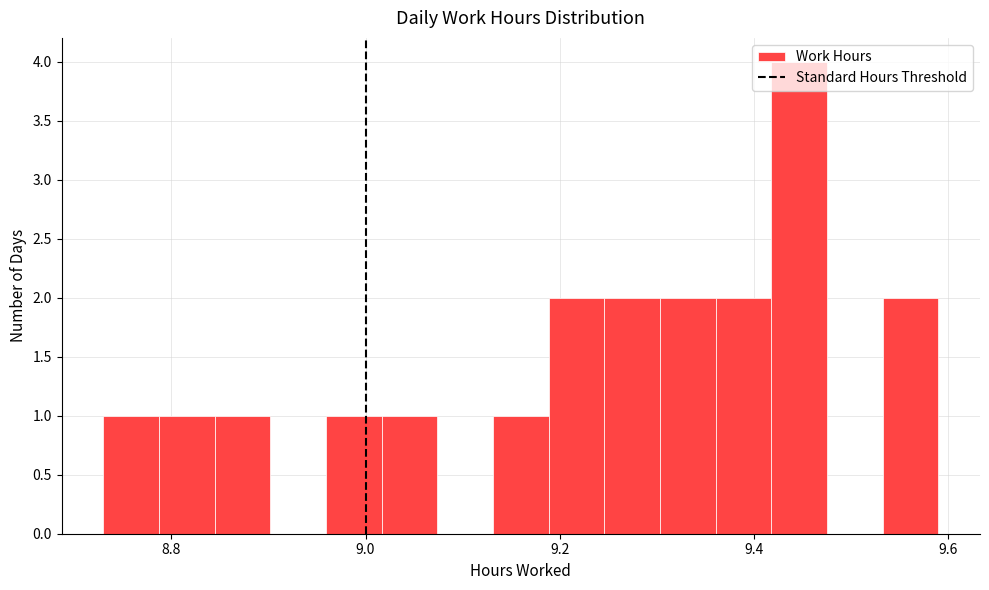

Read against the x-axis, roughly where is the centre of the tallest bar?

9.44